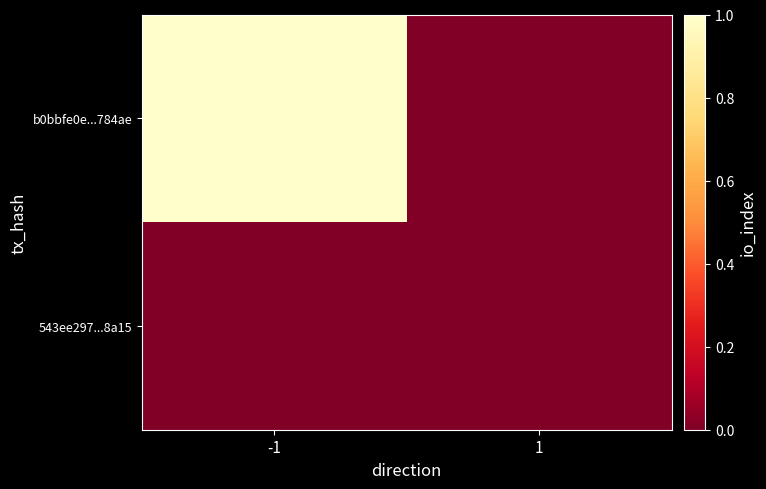

At how many categories does at least one series exceed 0?

1